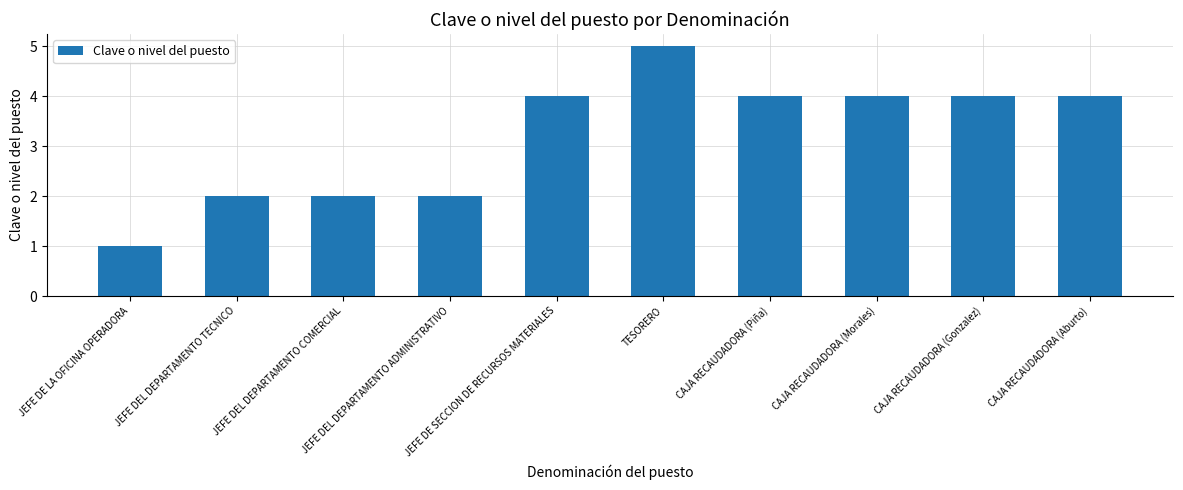

What is the maximum value shown in the chart?

5